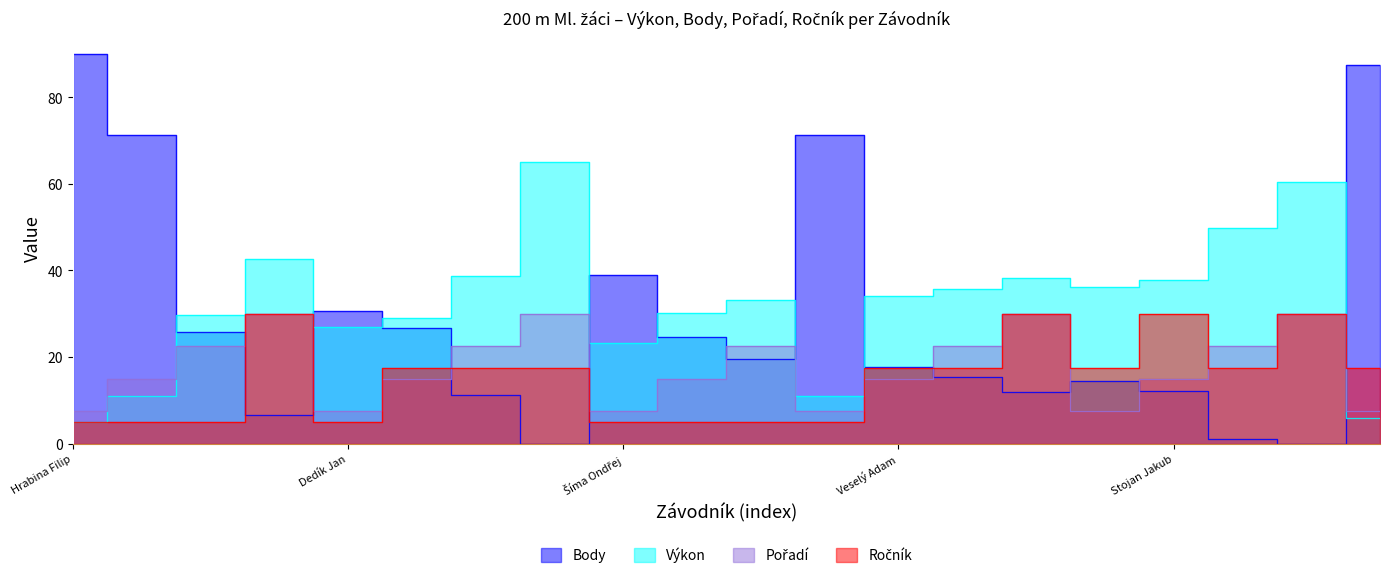

What is the average value of the Ročník series?

15.0